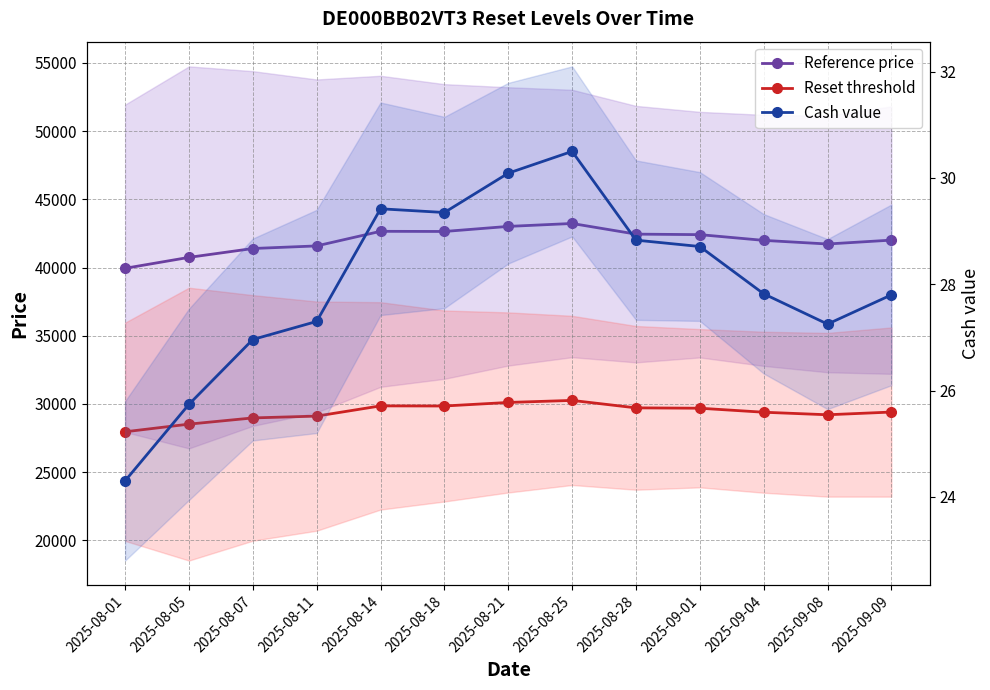

What is the difference between the highest and lowest values at 2025-08-11?

41556.3